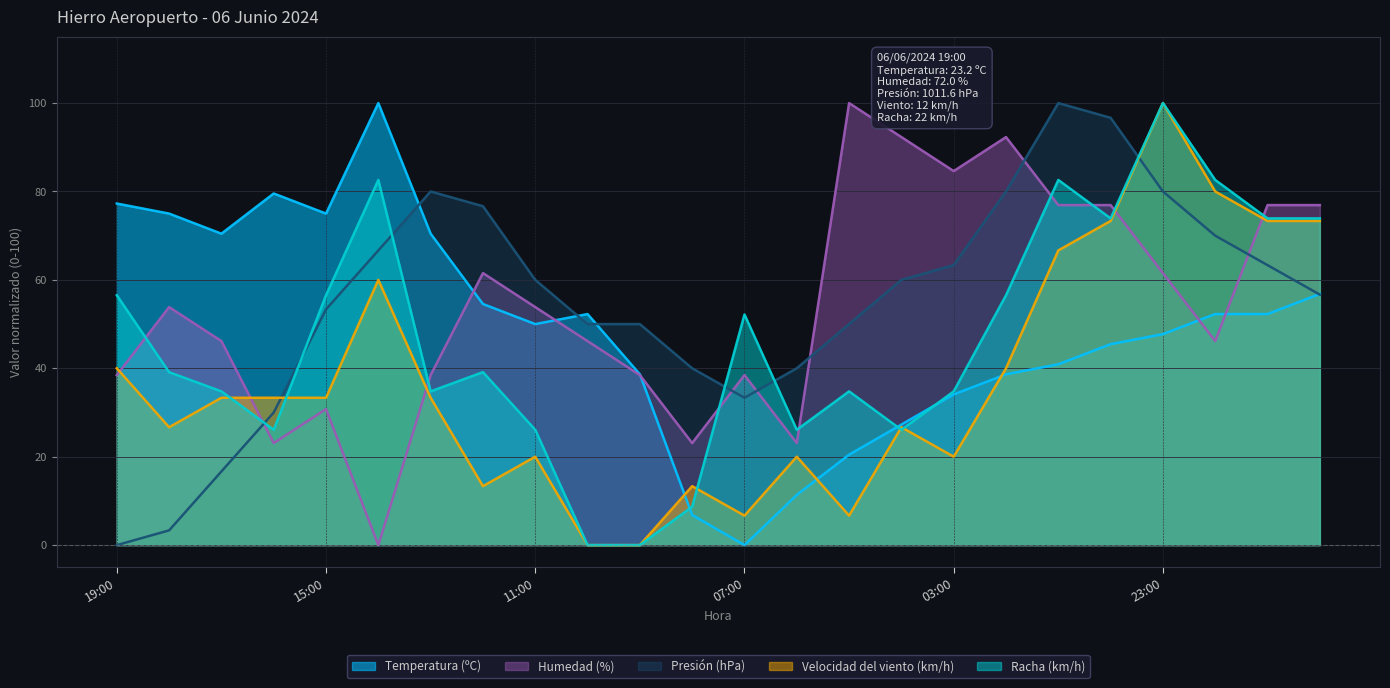

What is the greatest value displayed?

100.0